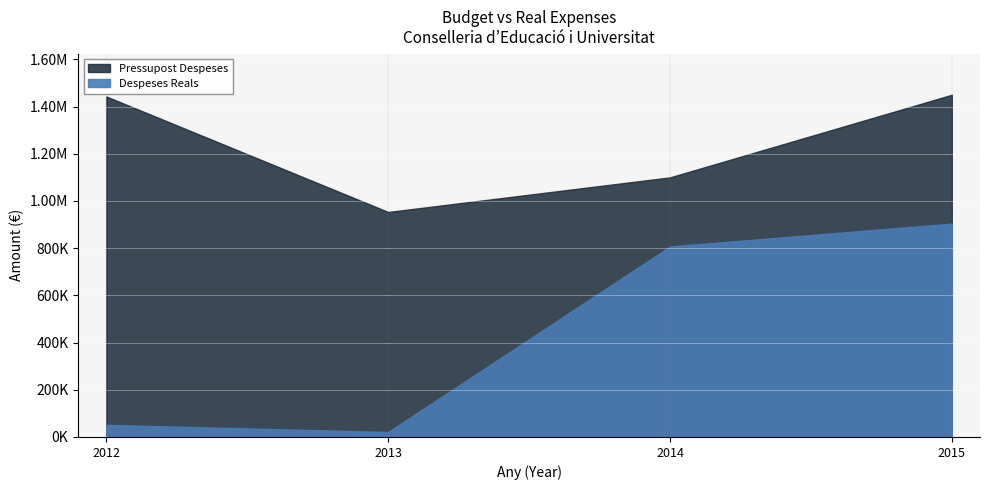

What is the maximum value shown in the chart?

1450000.0